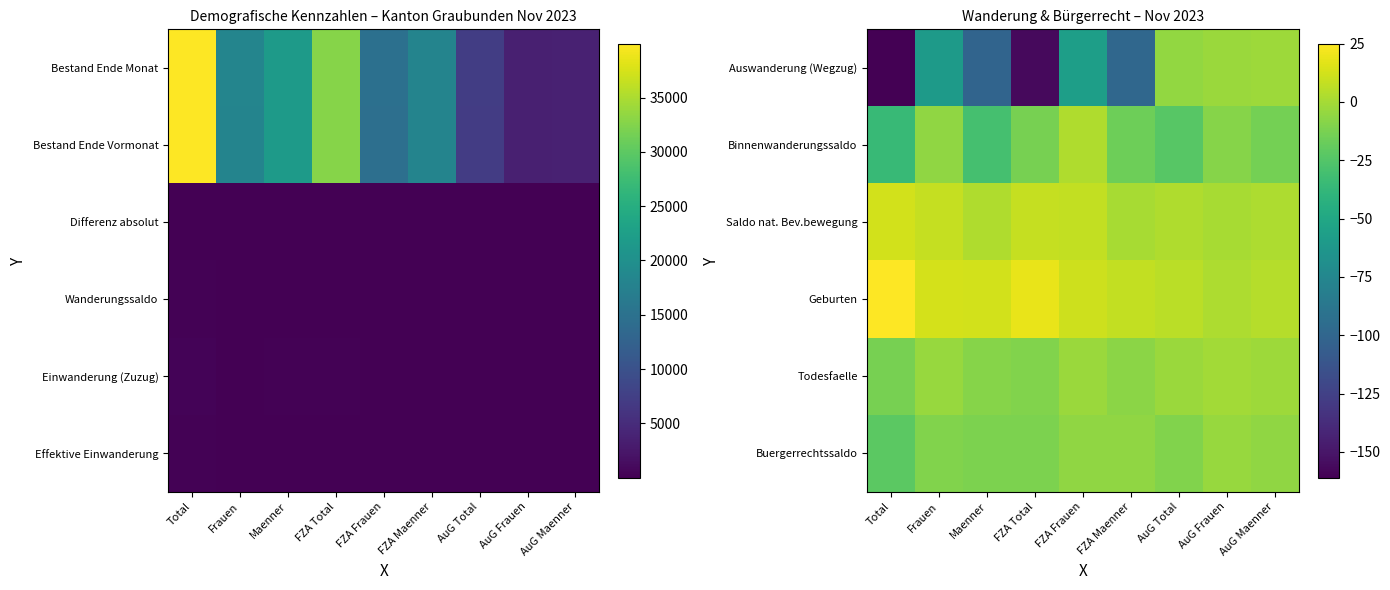

Is it true that Buergerrechtssaldo equals -6 at AuG Maenner?

True